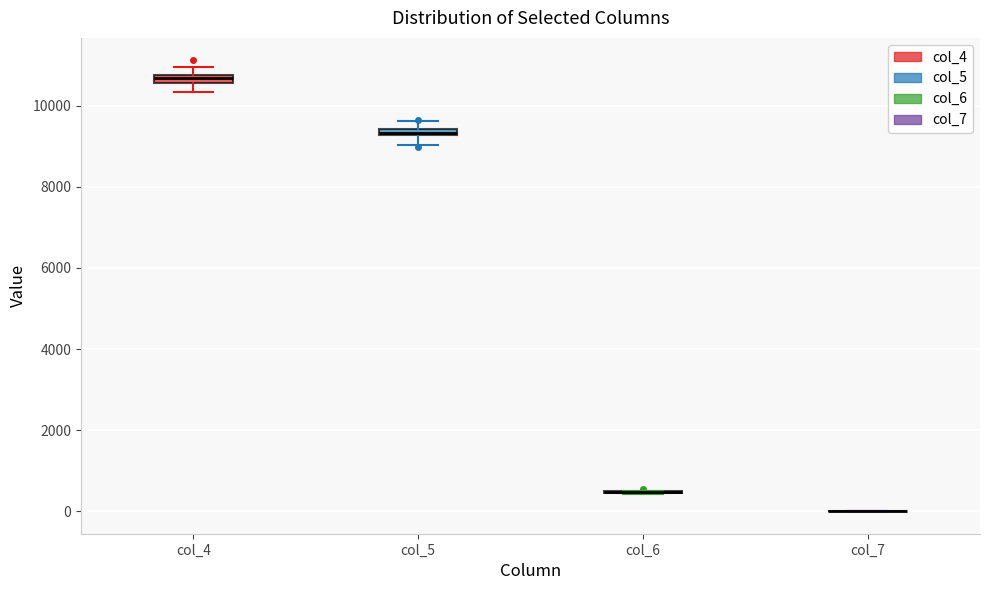

Where does the lower whisker of the box for col_5 end on the y-axis? The values are not printed on the chart, so give them approximately, as read against the axis.

9000